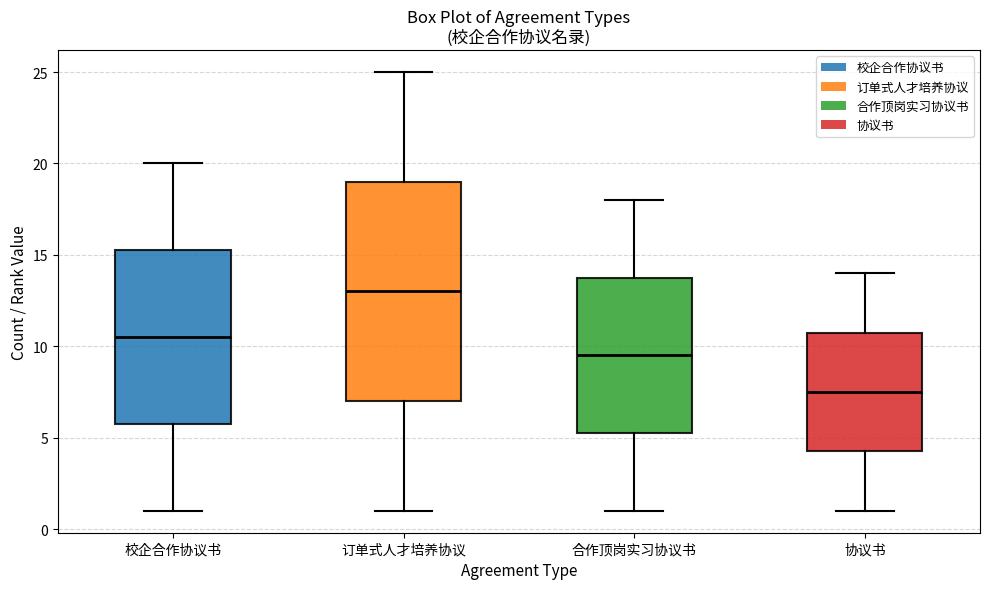

Comparing the boxes themselves (not the whiskers), which one is the tallest?

订单式人才培养协议